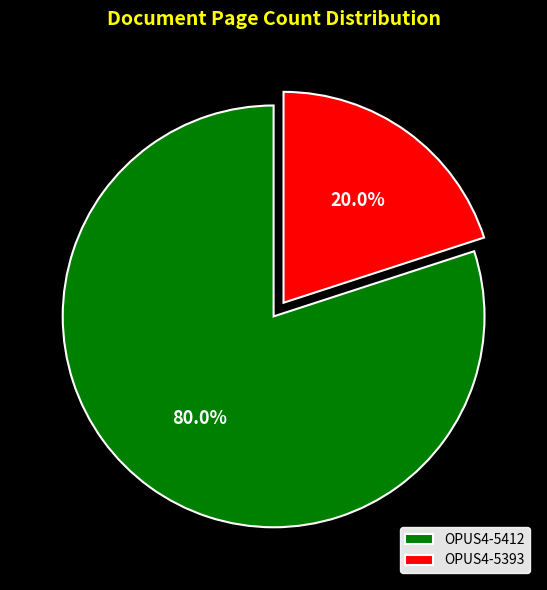

To the nearest percent, what is the average slice percentage?

50%